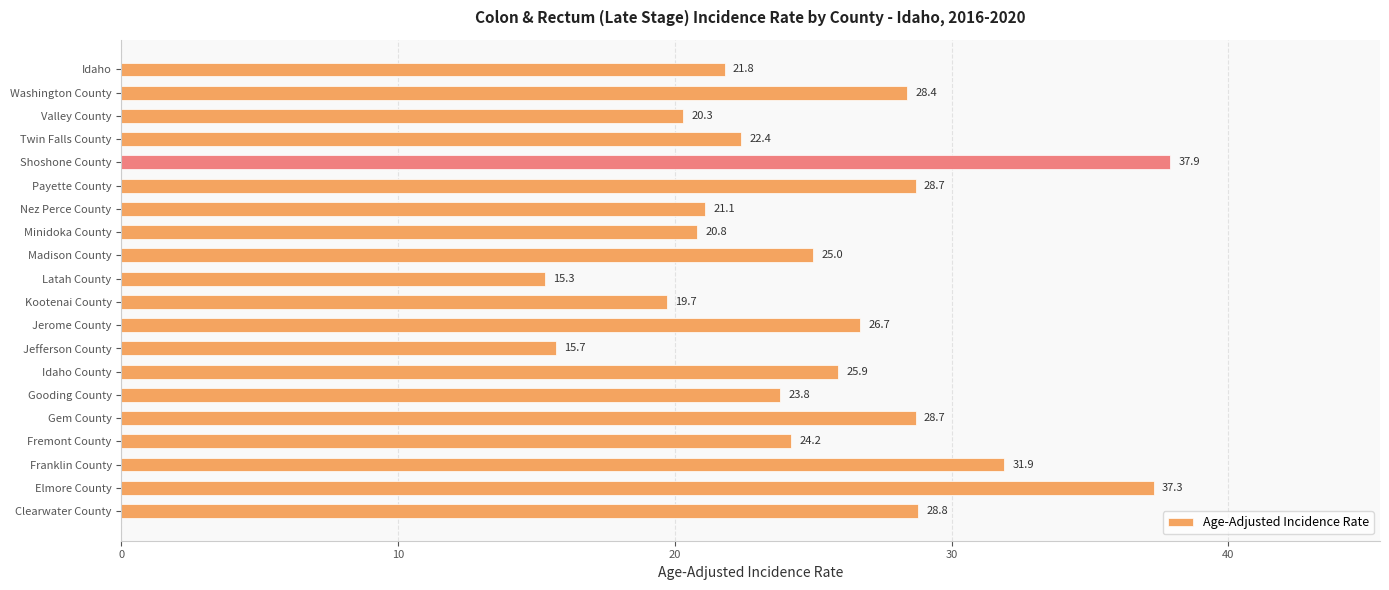

Is it true that the value at Nez Perce County is 12.7?

False